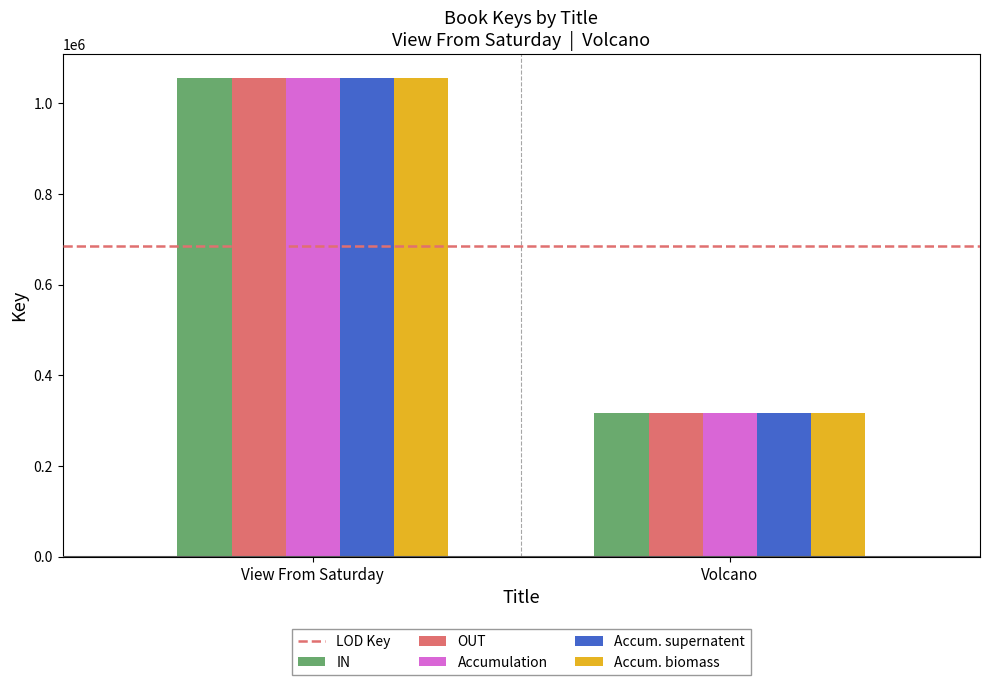

What is the sum of the Accum. biomass values at Volcano and View From Saturday?

1371439